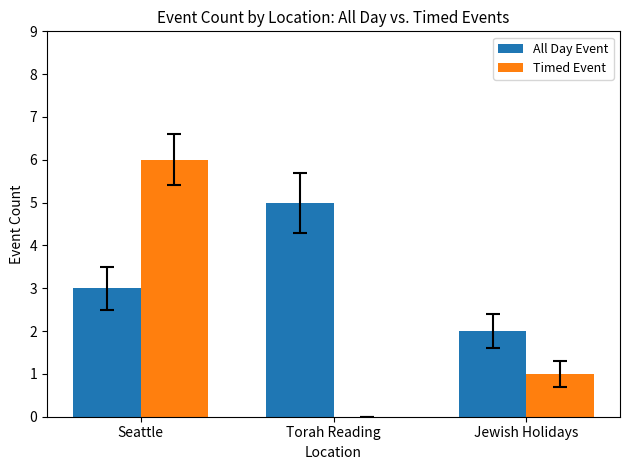

What are all the series names shown in the legend?

All Day Event, Timed Event